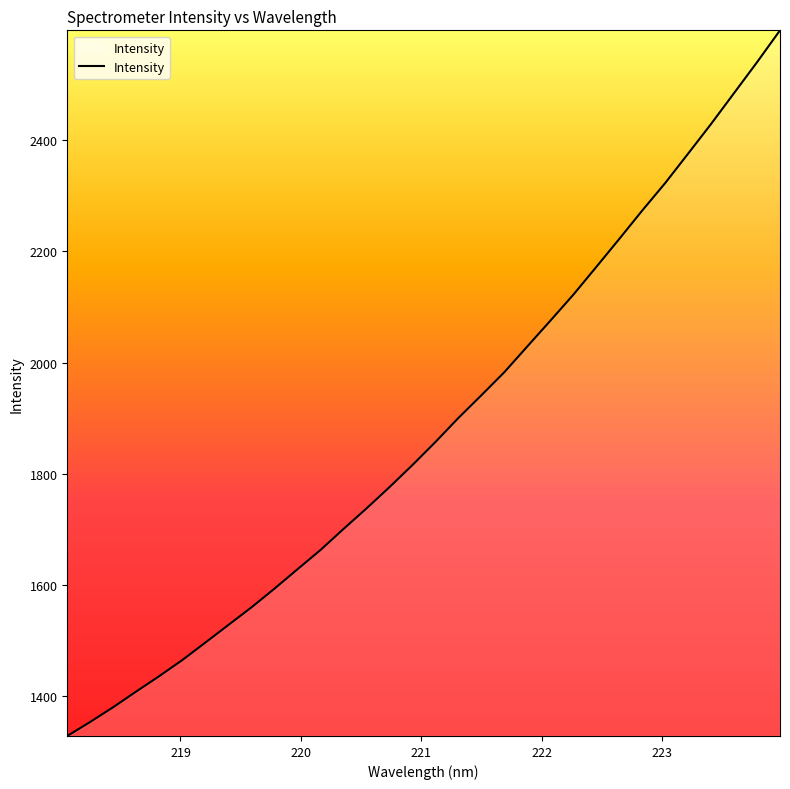

What is the difference between the maximum and minimum values?

1271.0